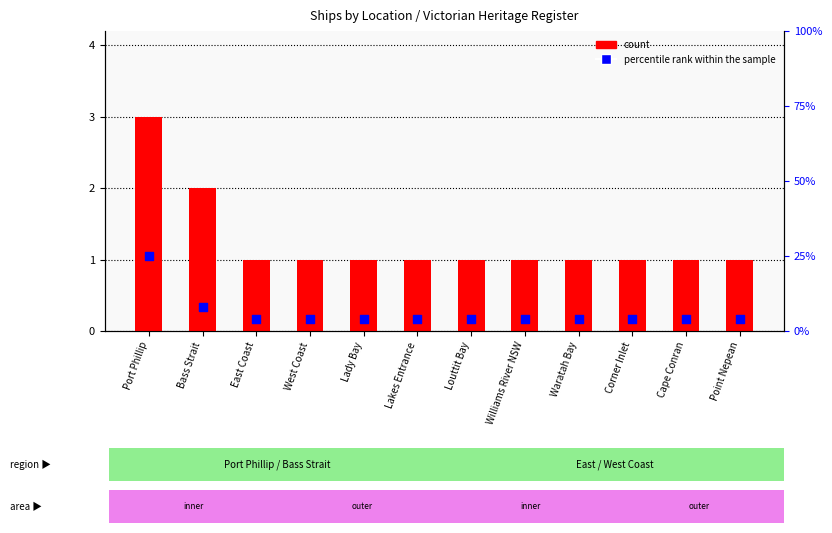

At how many categories does at least one series exceed 6?

2